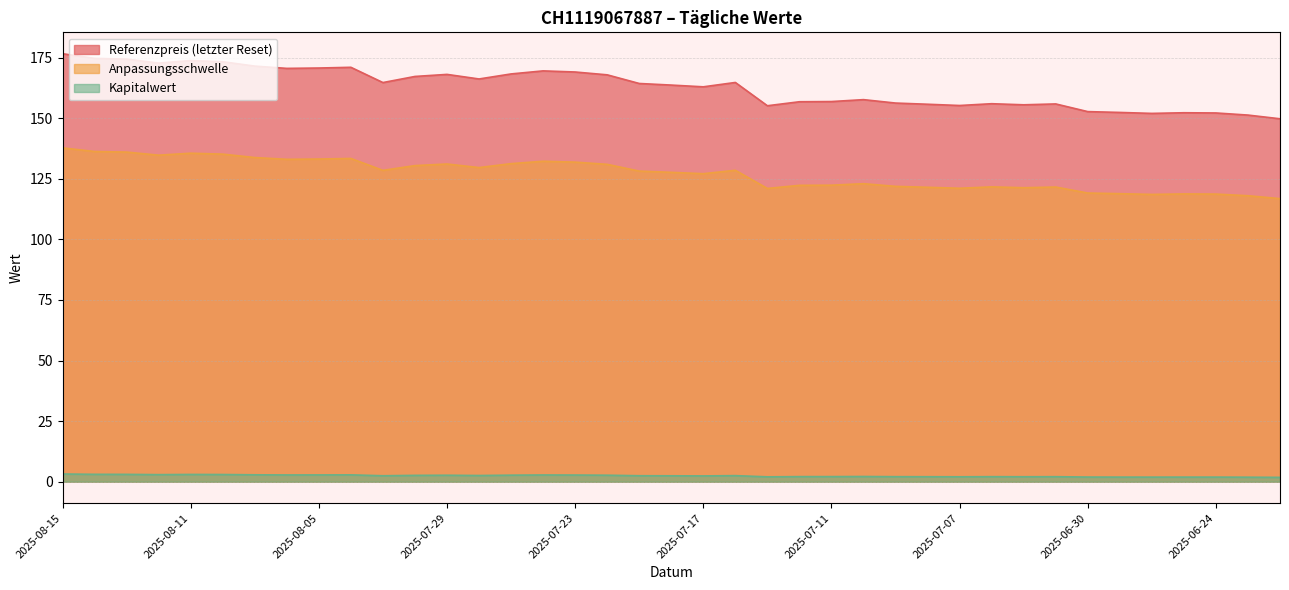

Reading left to right, extract all data points from this chart.

Referenzpreis (letzter Reset): 176.6	174.7	174.4	172.8	173.8	173.3	171.5	170.6	170.7	171.0	164.7	167.3	168.1	166.2	168.3	169.6	169.1	167.9	164.4	163.7	163.0	164.8	155.2	156.8	156.9	157.7	156.3	155.8	155.3	156.0	155.6	155.9	152.8	152.4	152.0	152.3	152.2	151.3	149.8
Anpassungsschwelle: 137.8	136.3	136.0	134.8	135.6	135.2	133.8	133.1	133.2	133.4	128.5	130.5	131.1	129.7	131.3	132.3	131.9	131.0	128.2	127.7	127.1	128.5	121.0	122.3	122.4	123.0	121.9	121.5	121.1	121.7	121.3	121.6	119.1	118.9	118.6	118.8	118.7	118.0	116.8
Kapitalwert: 3.2	3.0	3.0	2.9	3.0	3.0	2.8	2.8	2.8	2.8	2.5	2.6	2.7	2.5	2.7	2.8	2.7	2.7	2.5	2.4	2.4	2.5	2.0	2.1	2.1	2.1	2.1	2.0	2.0	2.1	2.0	2.1	1.9	1.9	1.9	1.9	1.9	1.9	1.8